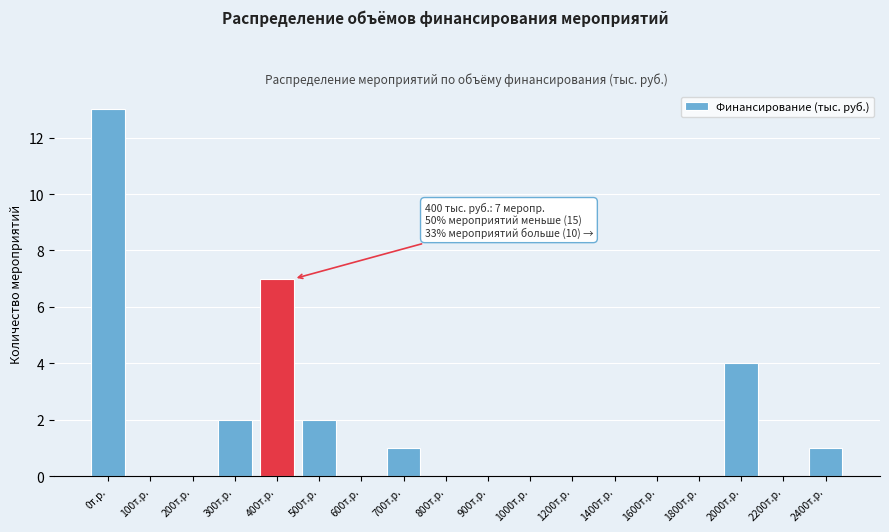

Reading right to left, what are all the values shown in this chart?

2400т.р.=1	2200т.р.=0	2000т.р.=4	1800т.р.=0	1600т.р.=0	1400т.р.=0	1200т.р.=0	1000т.р.=0	900т.р.=0	800т.р.=0	700т.р.=1	600т.р.=0	500т.р.=2	400т.р.=7	300т.р.=2	200т.р.=0	100т.р.=0	0т.р.=13